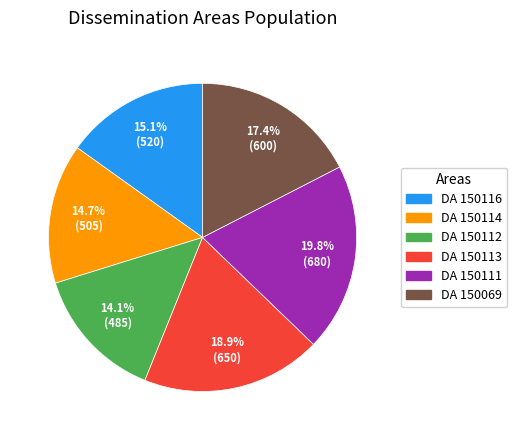

How many slices are in this pie chart?

6